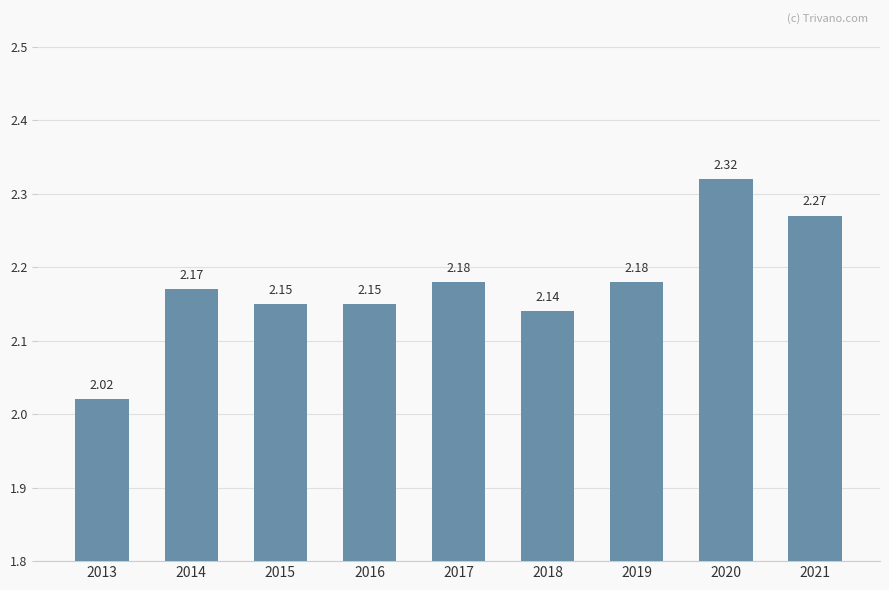

Between 2017 and 2016, which is larger?

2017